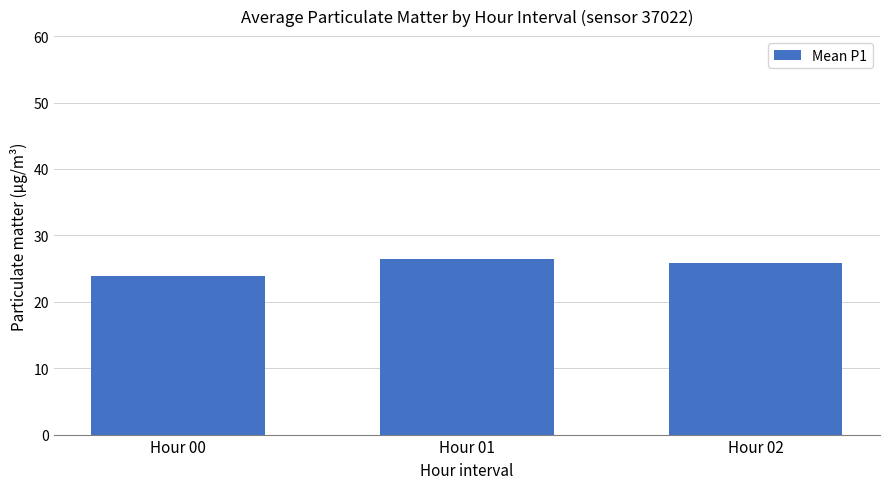

Count the number of values greater than 25.

2